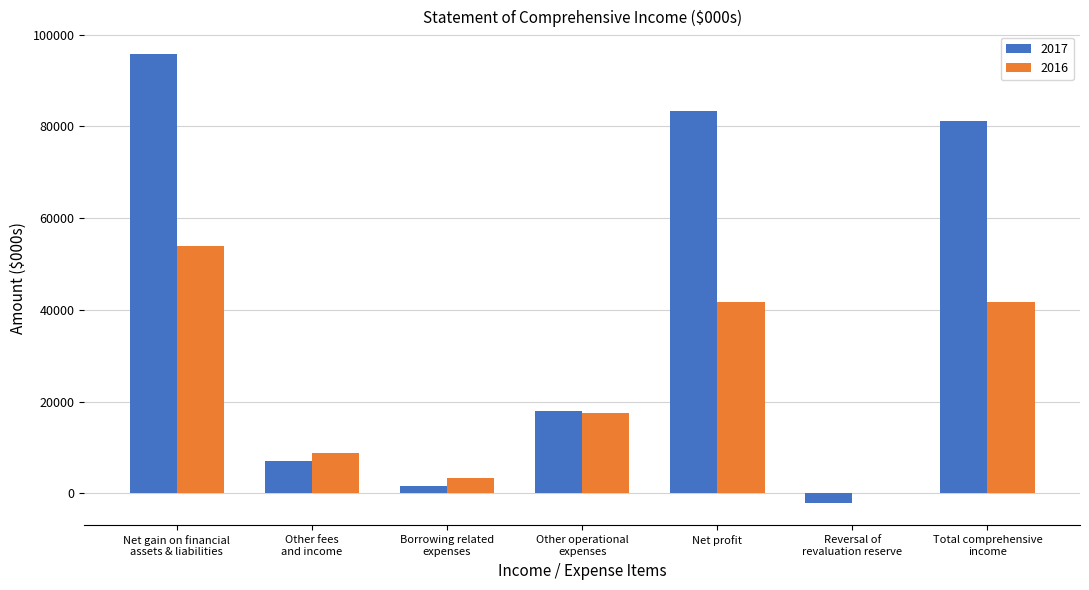

How many categories are shown in the chart?

7